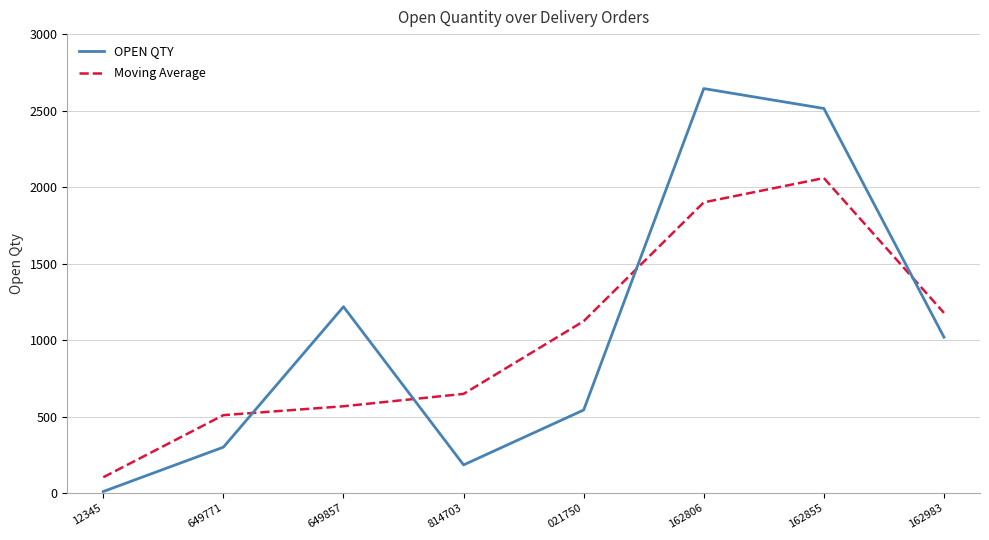

Does the chart display data point markers on the line(s)?

No